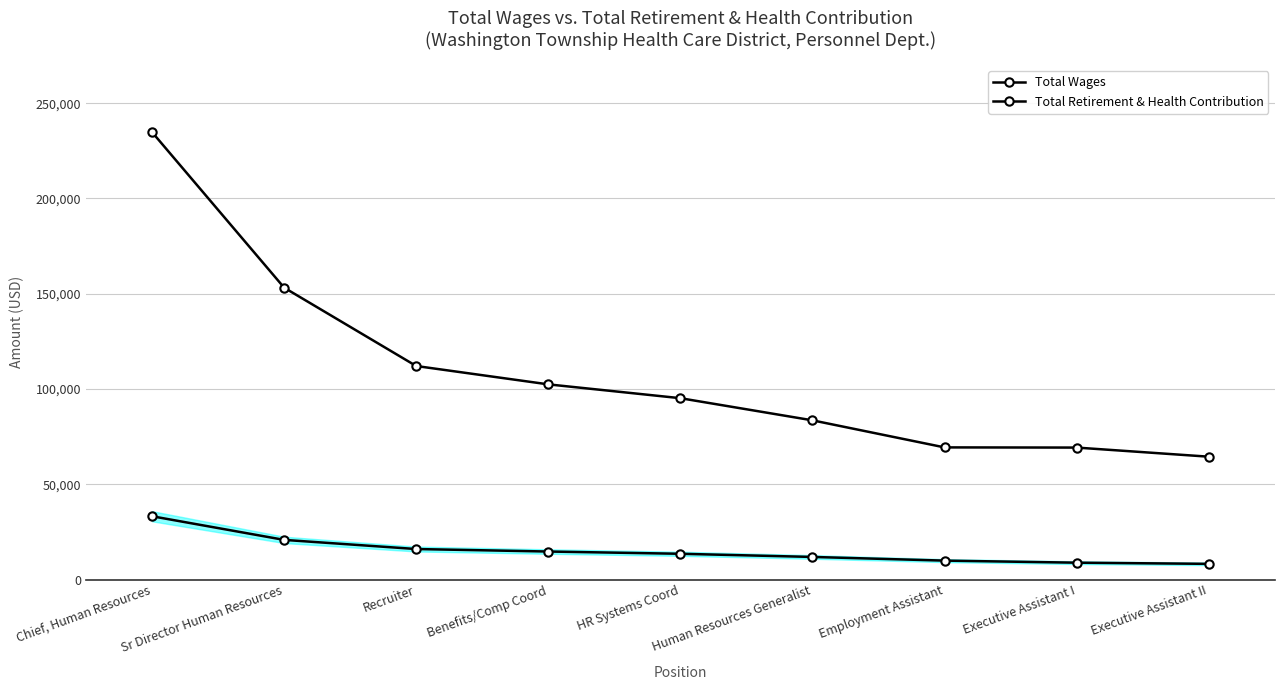

Does the chart display data point markers on the line(s)?

Yes